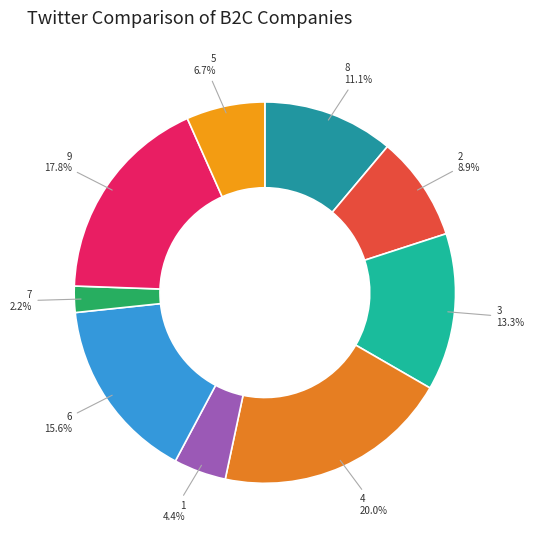

How many slices are in this pie chart?

9